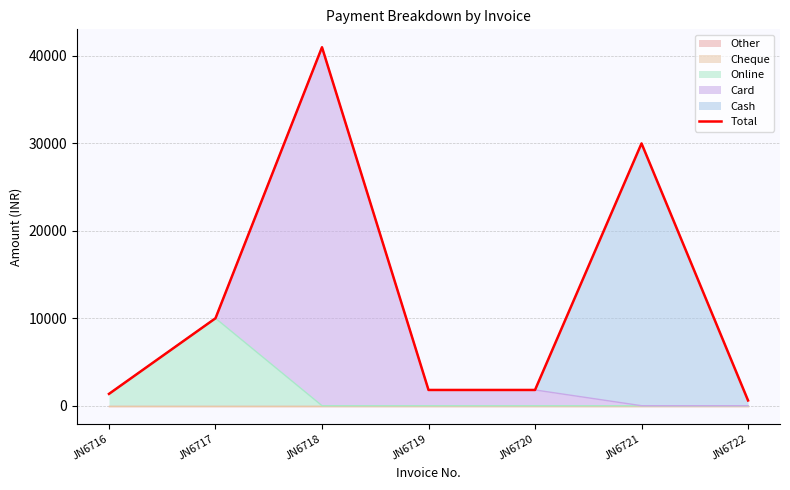

What is the value of the 5th point from the left?

1800